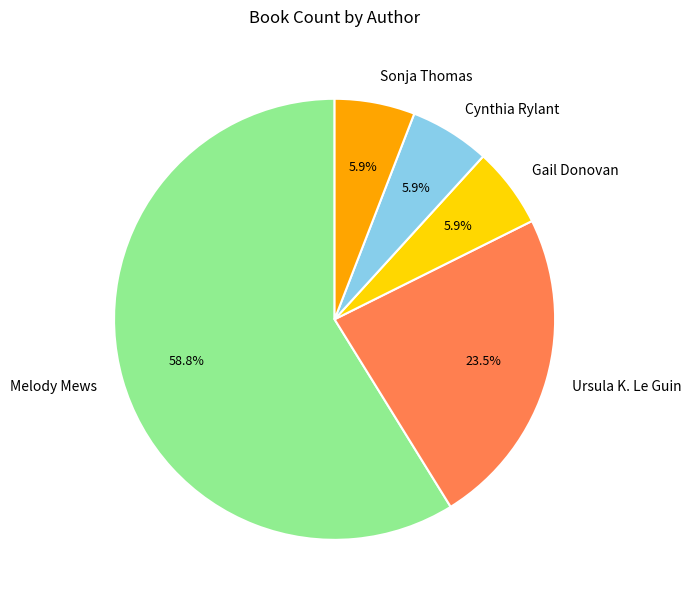

What is the ratio of the value at Melody Mews to the value at Ursula K. Le Guin?

2.5